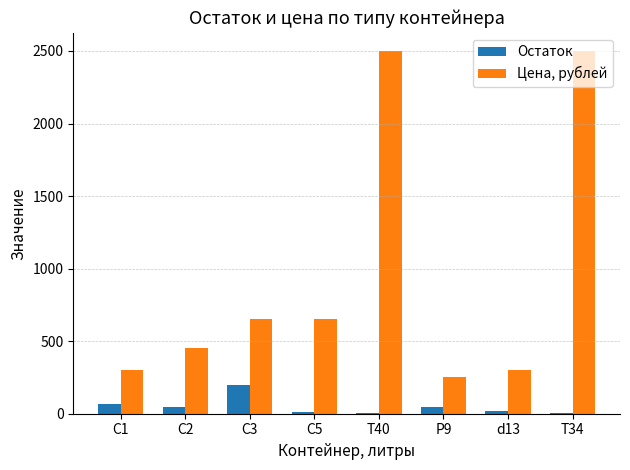

True or false: Цена, рублей has a value of 650 at С3.

True